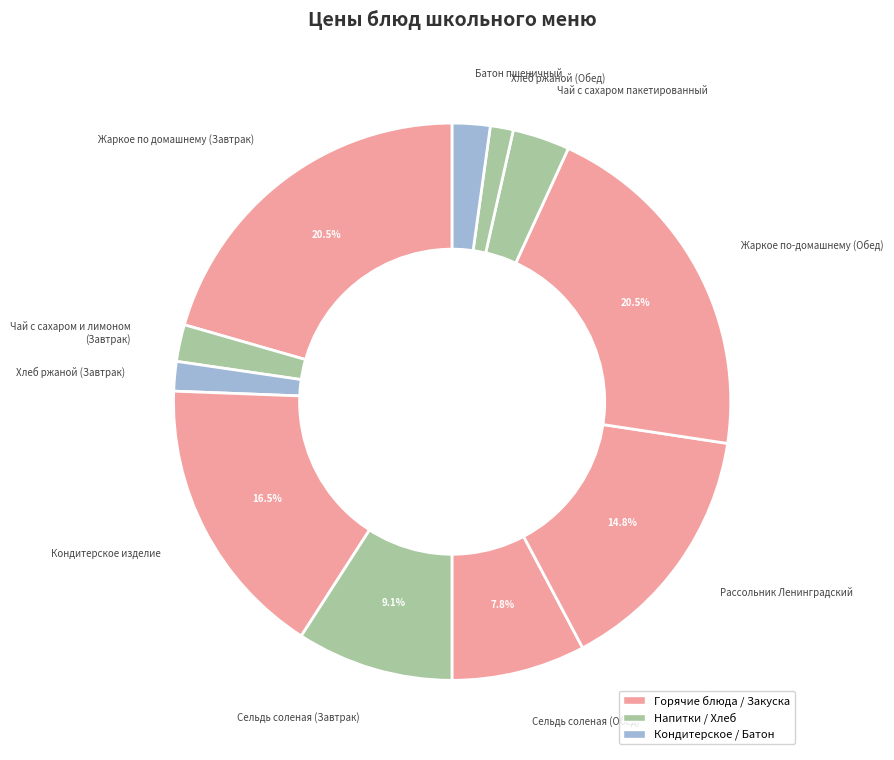

Count the number of slices in the pie.

11